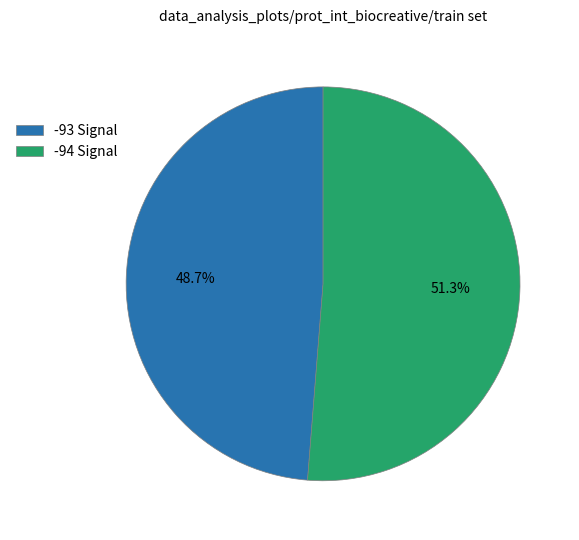

How many segments does this pie chart have?

2